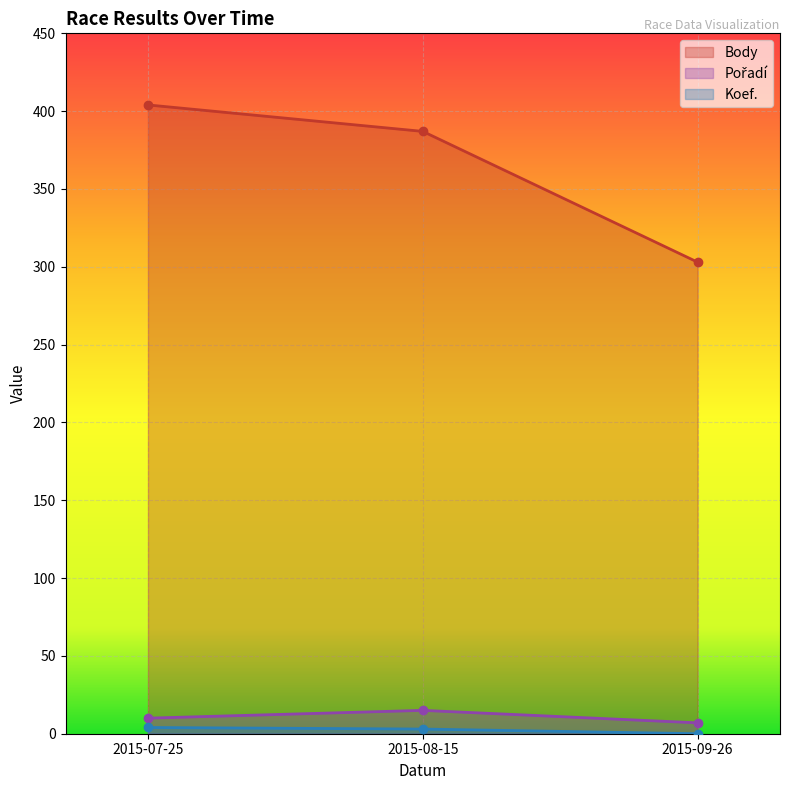

What is the label of the 2nd point from the left?

2015-08-15